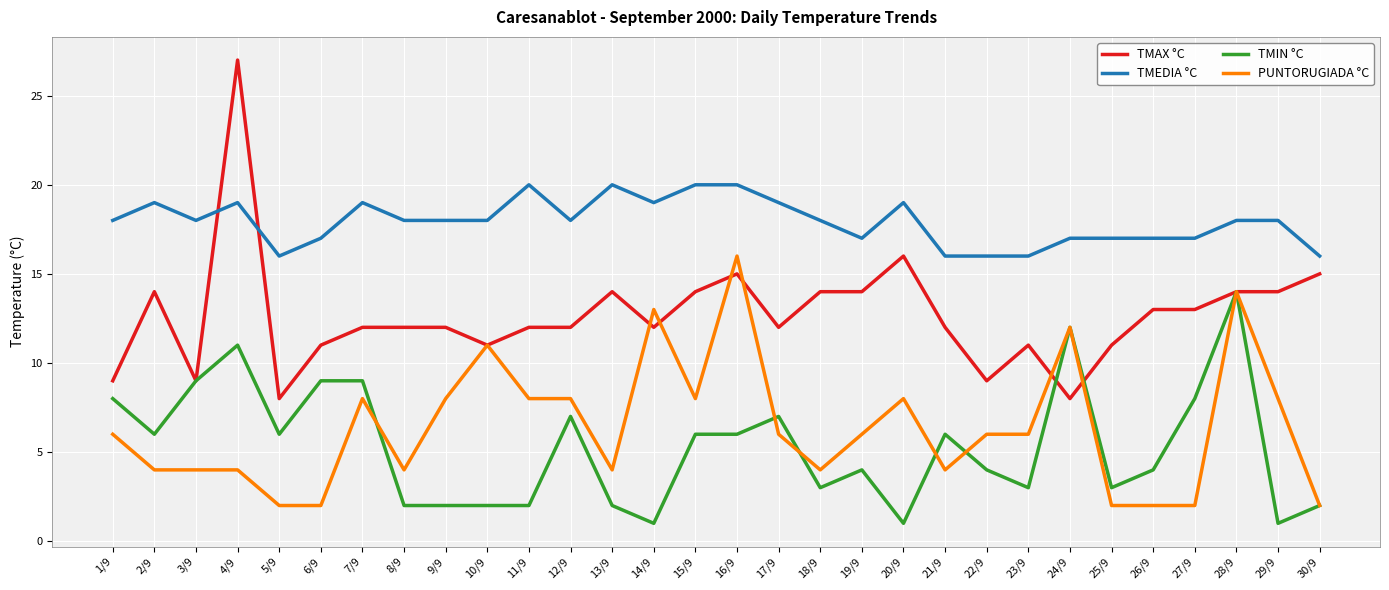

Which series changed the most between 14/9 and 22/9?

PUNTORUGIADA °C